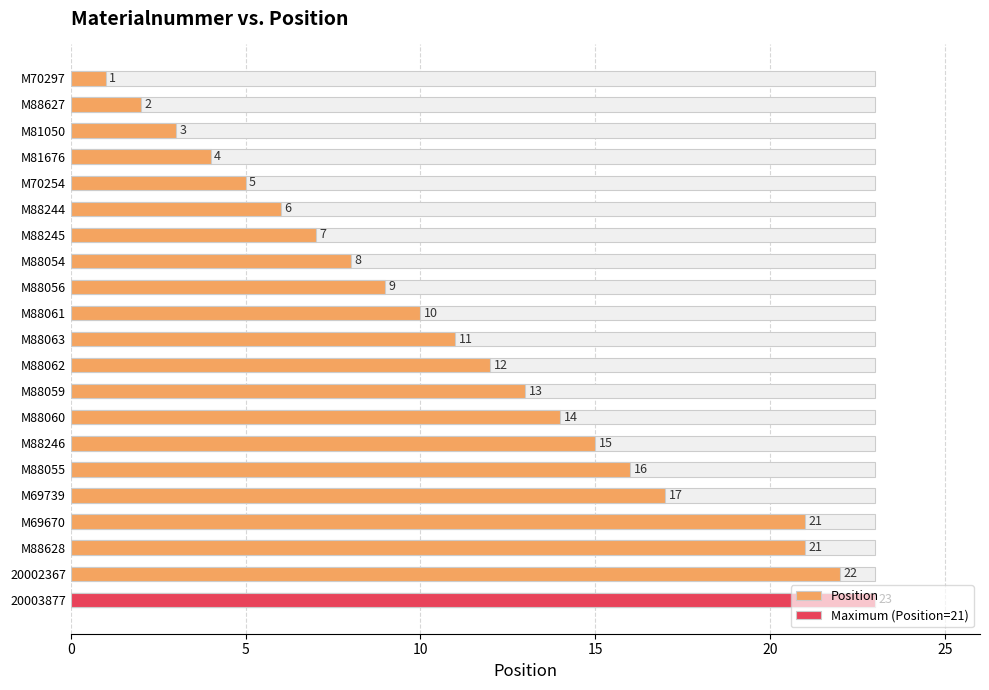

Is it true that Maximum (Position=21) equals 16 at M69670?

False